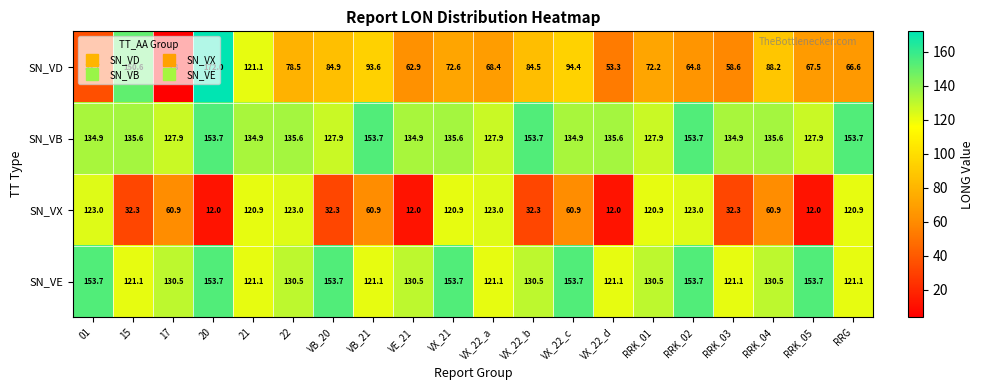

What is the sum of all SN_VB values?

2760.5